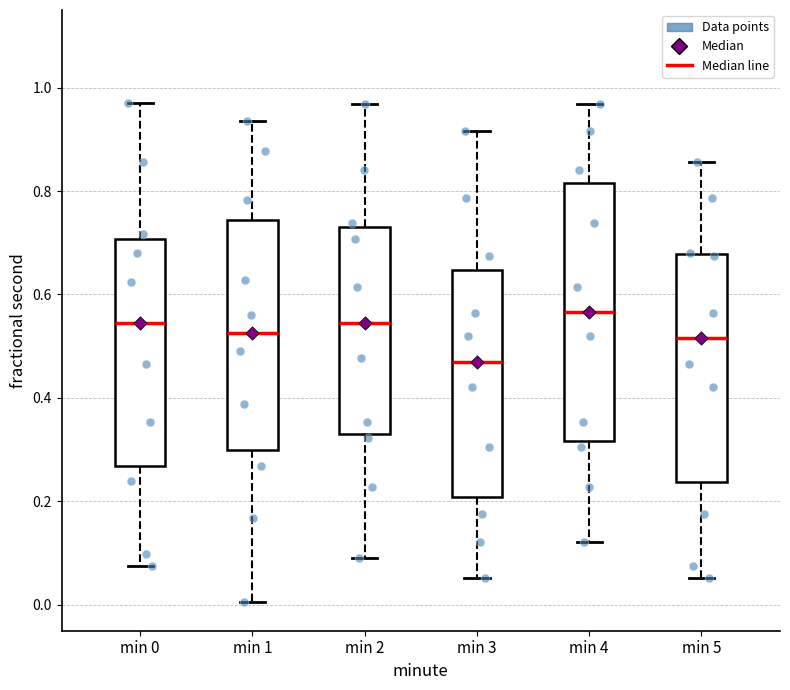

Which box has the highest median line?

min 4